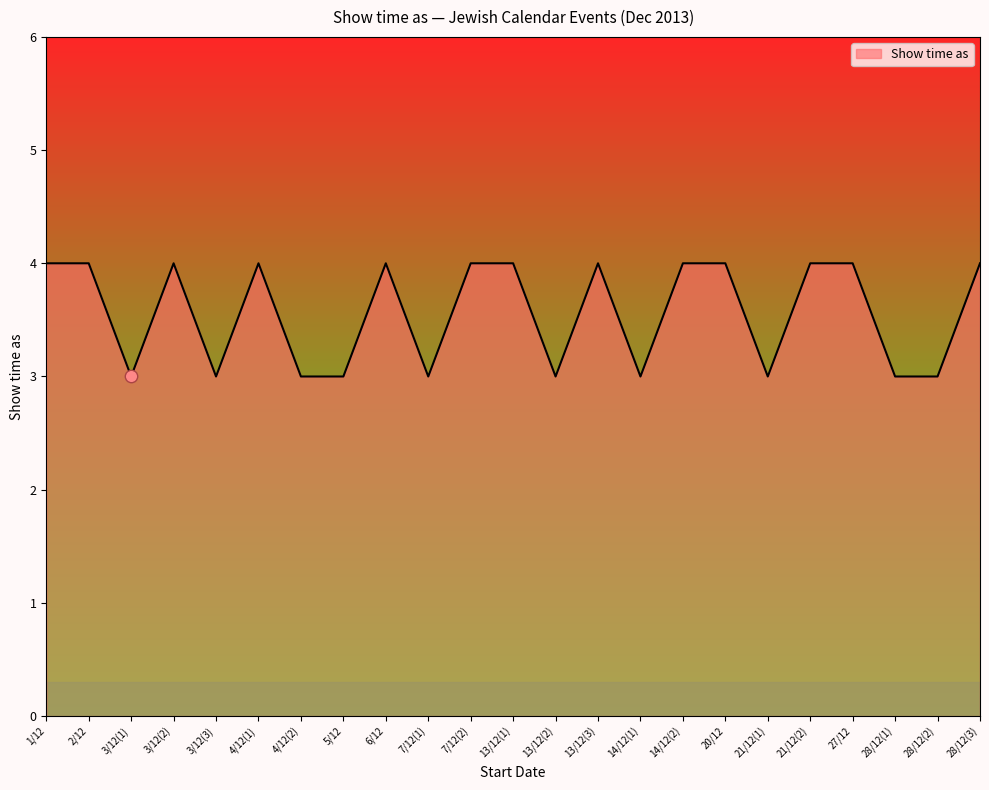

What is the ratio of the value at 1/12 to the value at 6/12?

1.0